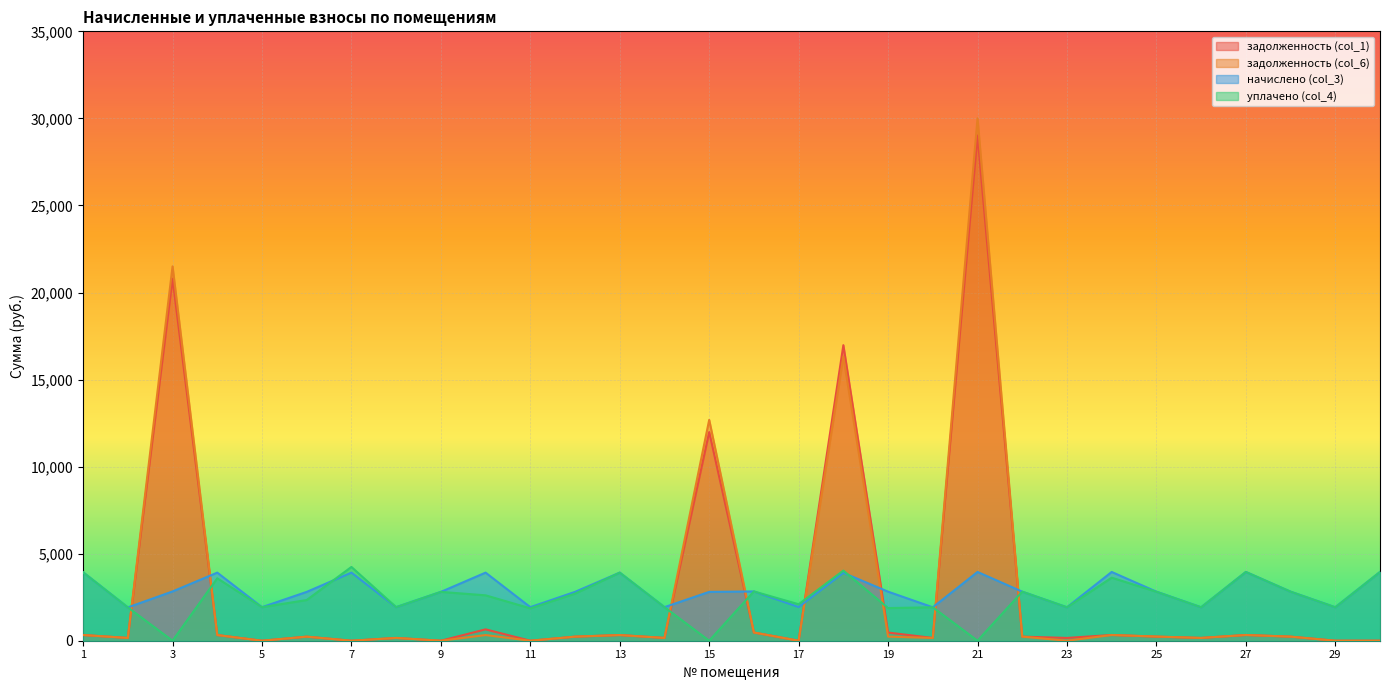

How many values in уплачено (col_4) are above zero?

27